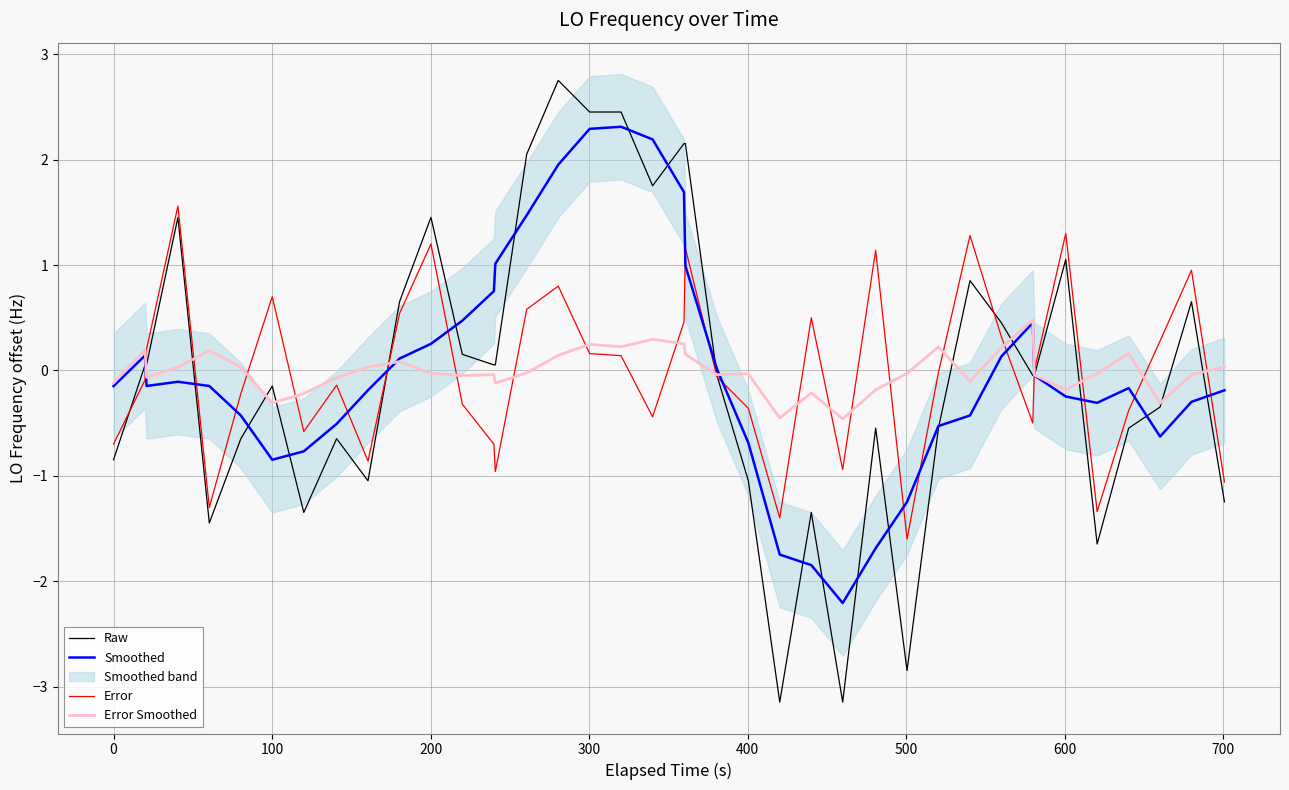

How many interior local valleys does the Smoothed series have?

5